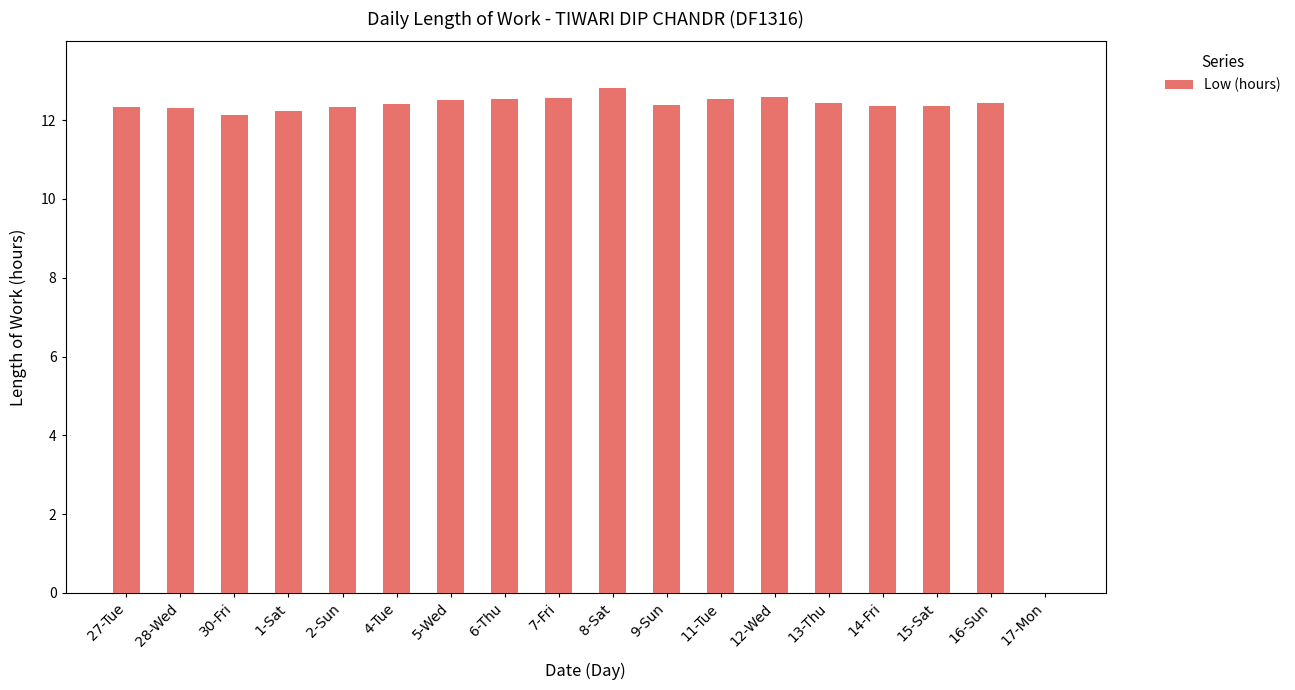

Count the number of values greater than 12.

17